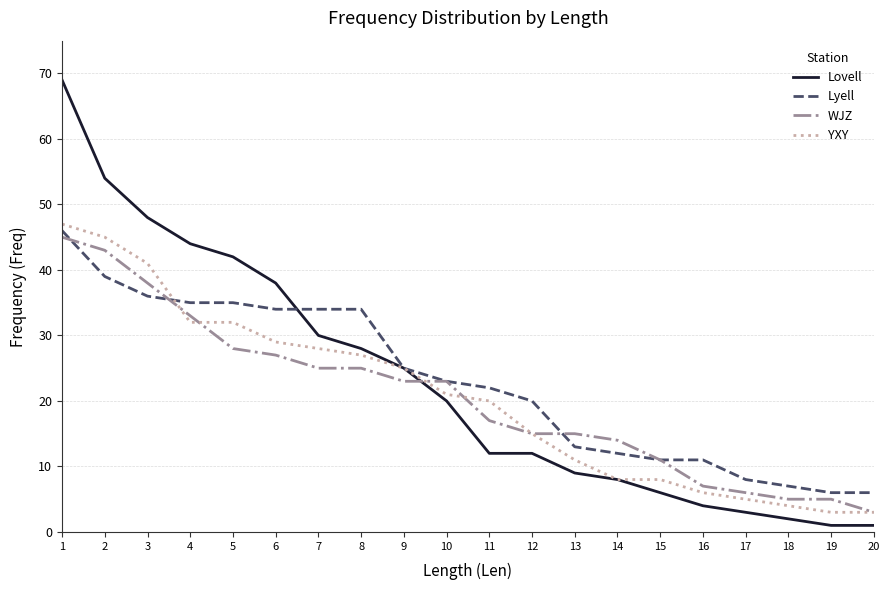

What is the total value across all series at 3?

163